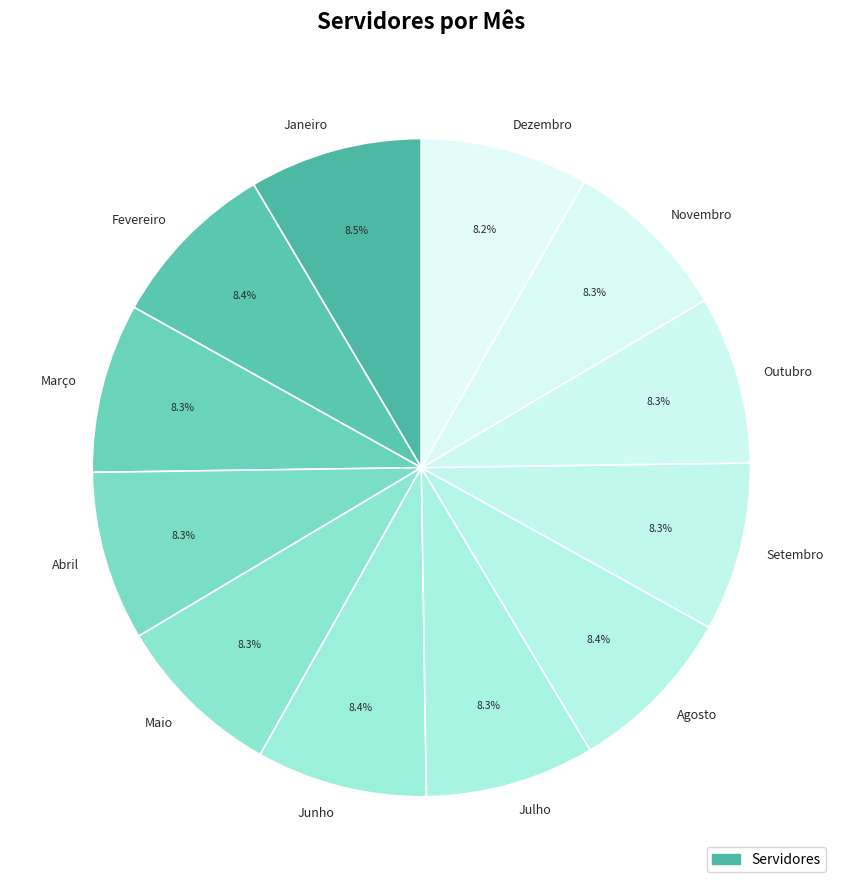

To the nearest percent, what percentage of the pie is Setembro?

8%